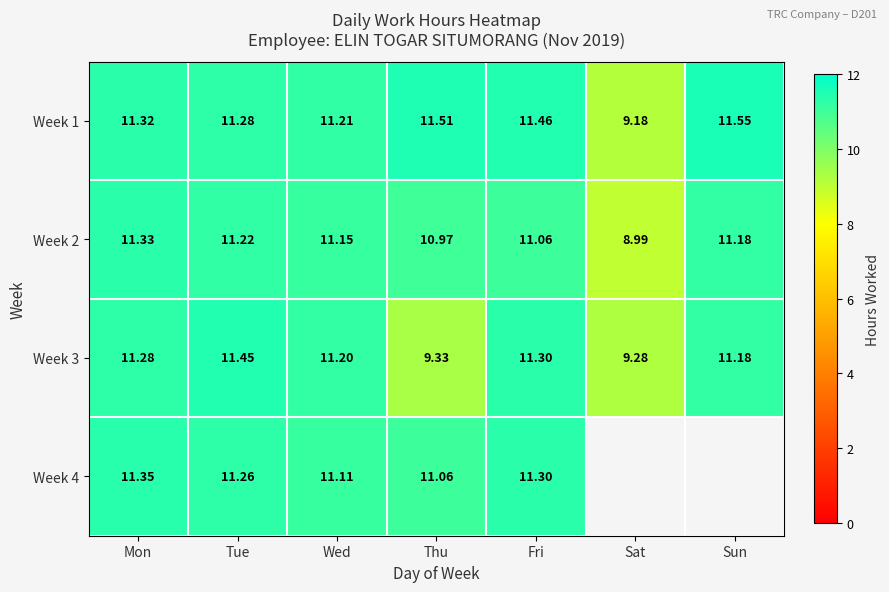

The value of Week 2 at Thu is 16.8. True or false?

False